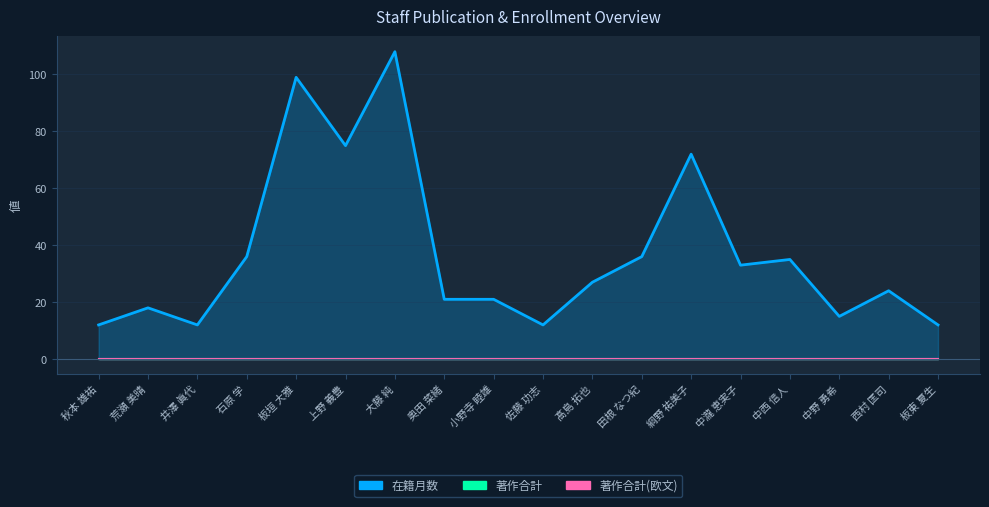

What is the difference between the second highest and minimum values in the 在籍月数 series?

87